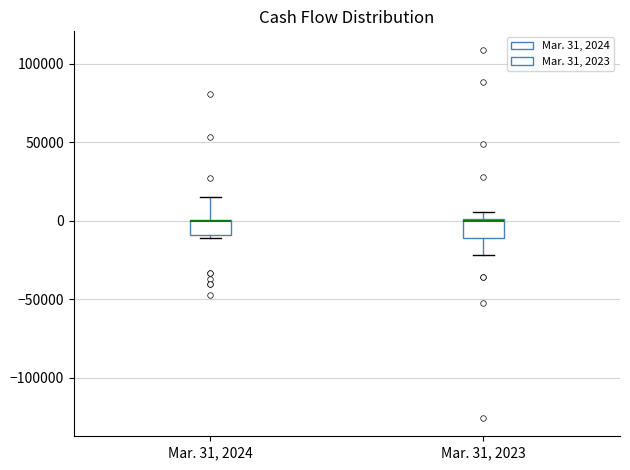

Where is the upper edge of the box for Mar. 31, 2024 on the y-axis? The values are not printed on the chart, so give them approximately, as read against the axis.

0